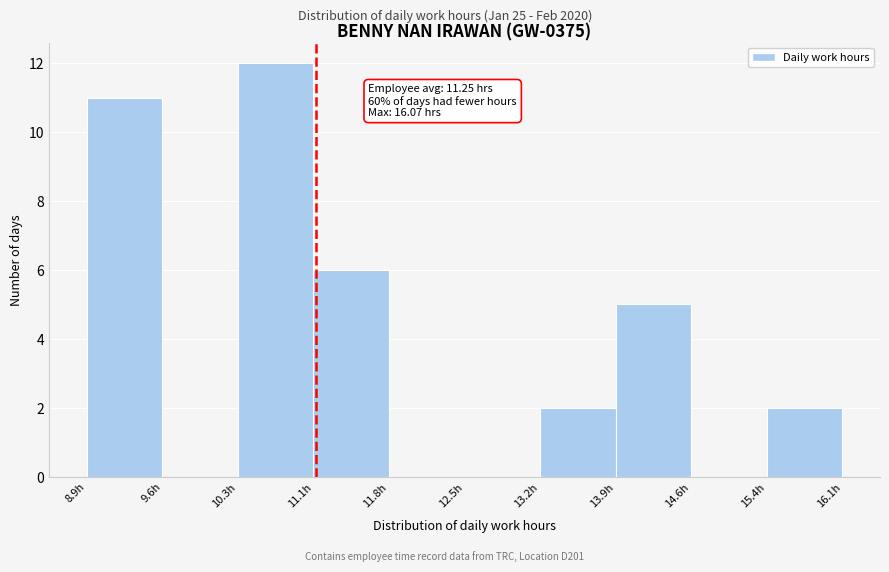

Which range on the x-axis has the tallest bar?

10.3 to 11.1